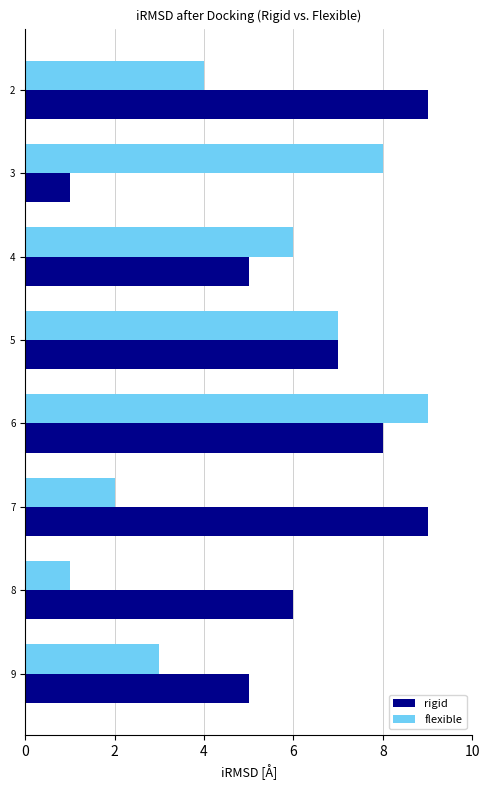

What is the sum of all flexible values?

40